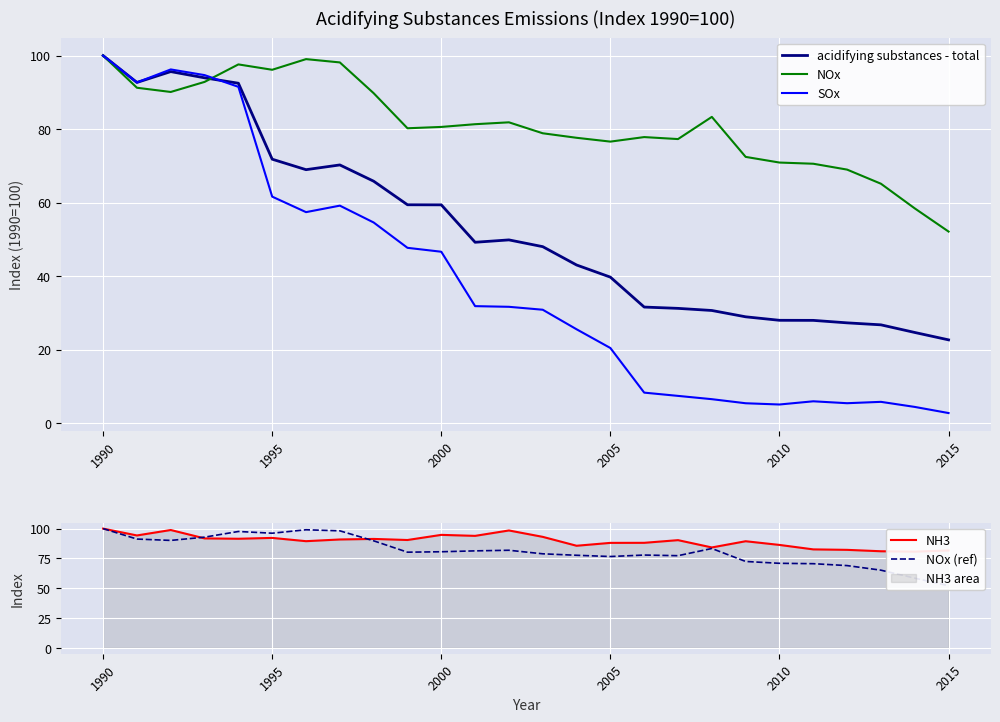

At which label does SOx reach its peak?

1990